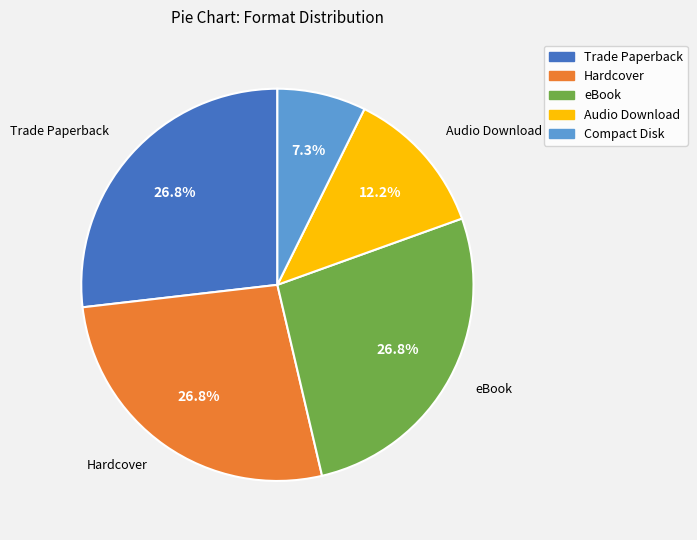

To the nearest percent, what is the difference between the largest and smallest slice percentages?

20%